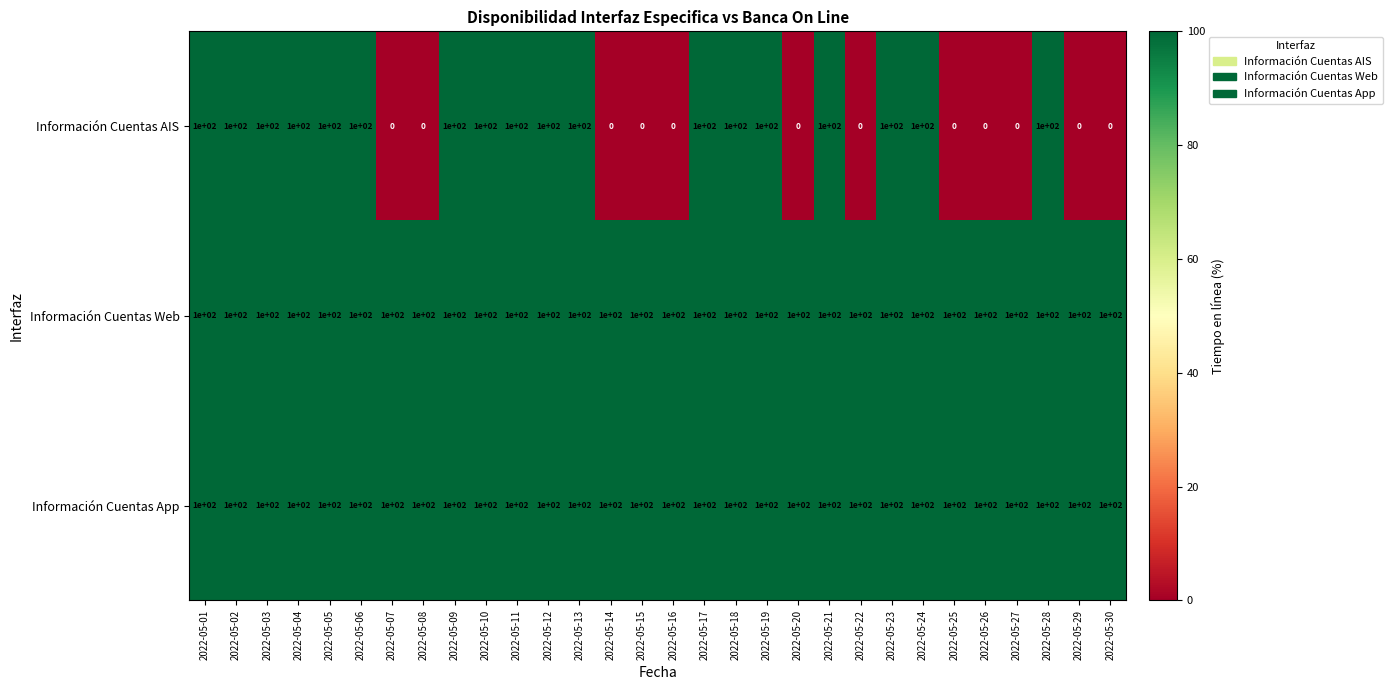

At how many categories does at least one series exceed 90?

30